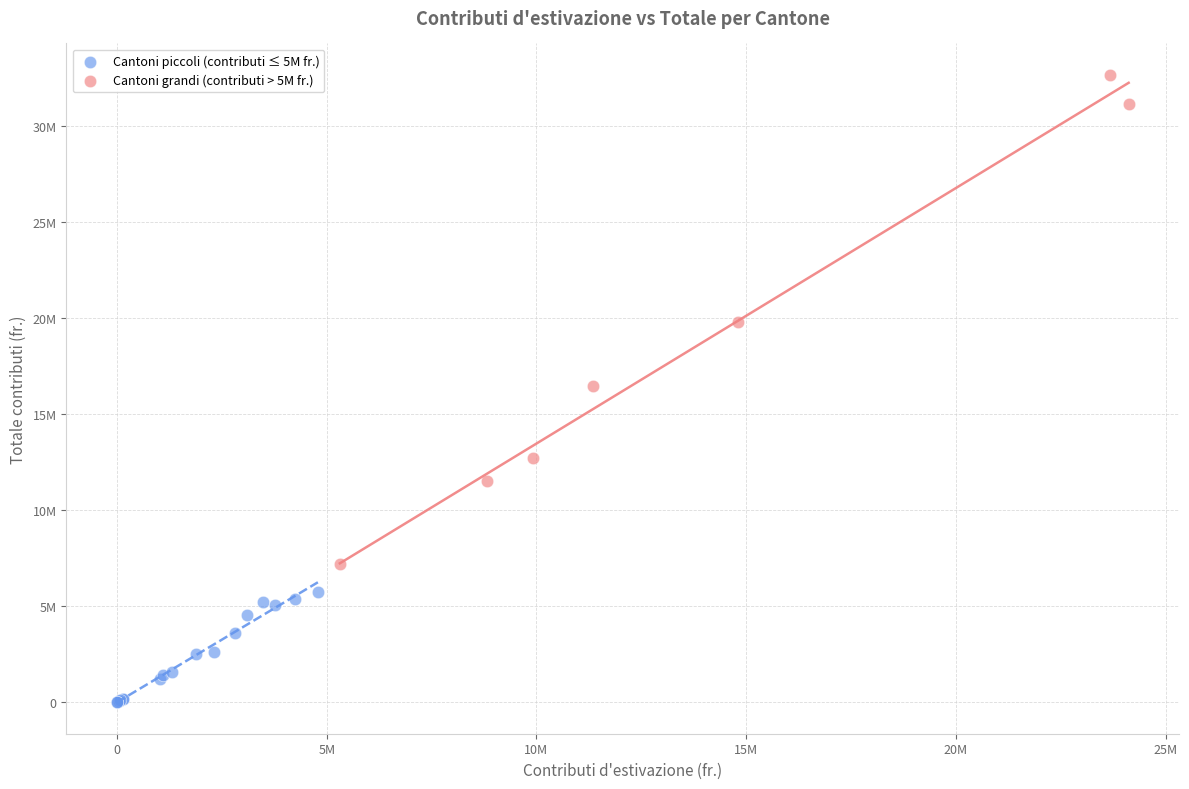

Which series contains the highest Y value?

Cantoni grandi (contributi > 5M fr.)